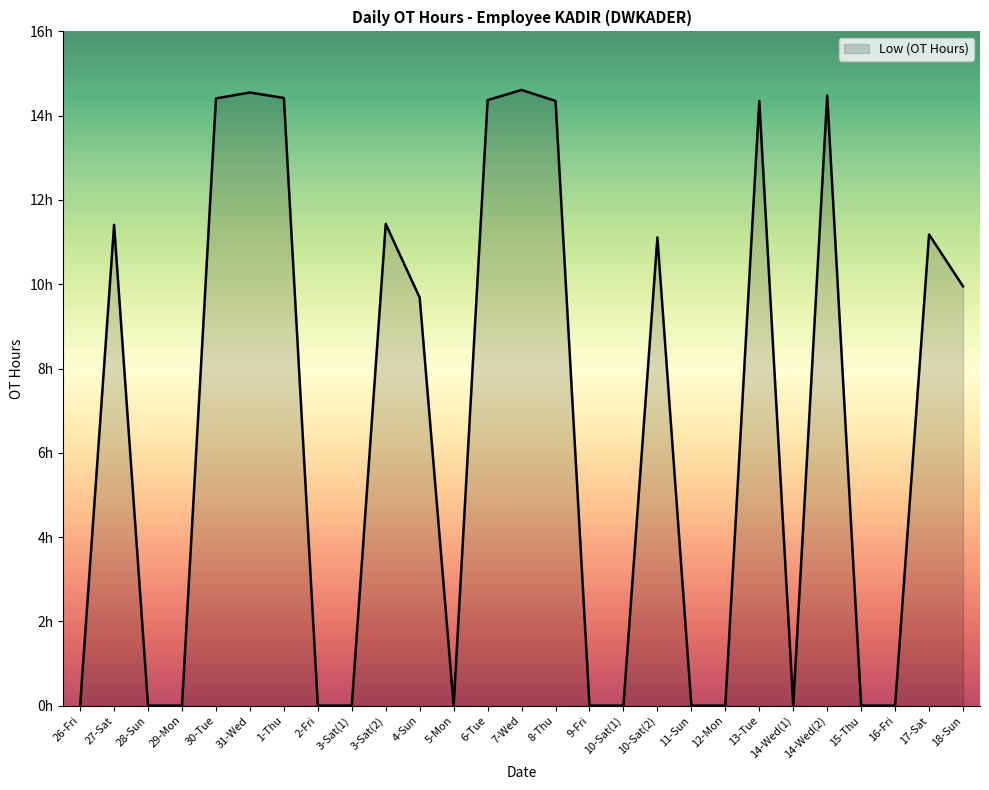

Does the chart display data point markers on the line(s)?

No